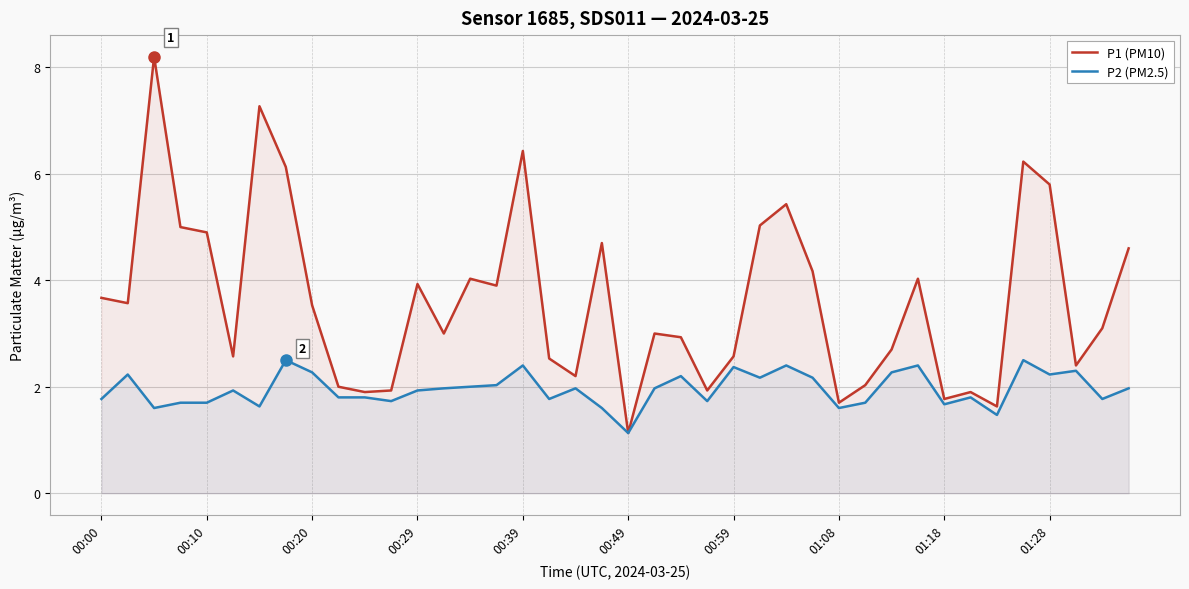

True or false: P2 (PM2.5) has a value of 2.5 at 01:18.

False